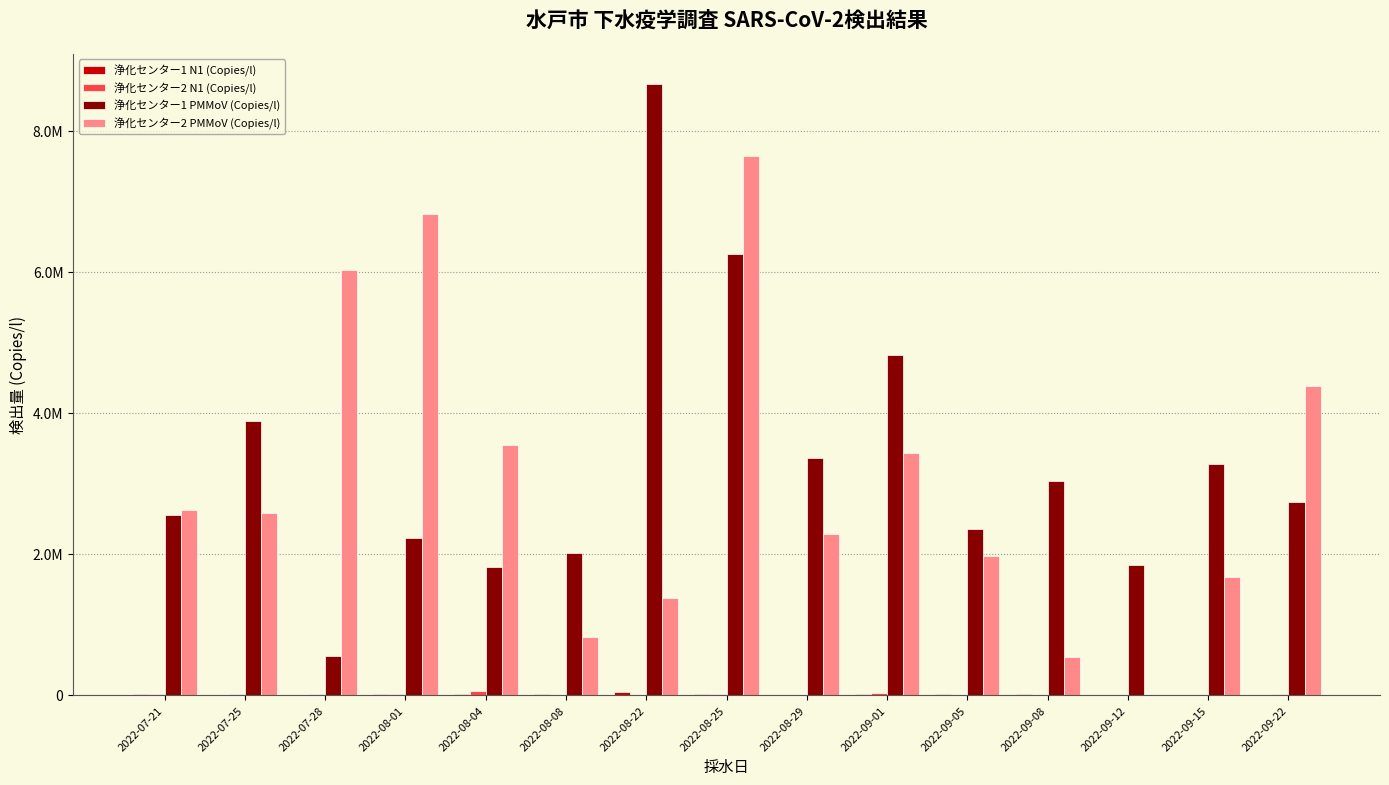

Reading left to right, extract all data points from this chart.

浄化センター1 N1 (Copies/l): 7220	5190	6110	12500	8980	8360	45100	14700	6740	7920	7080	11400	3210	2830	2870
浄化センター2 N1 (Copies/l): 11700	18100	8430	17200	57500	1740	1430	11000	3910	23400	2670	525	2590	4170	8580
浄化センター1 PMMoV (Copies/l): 2550000	3880000	546000	2230000	1820000	2010000	8660000	6250000	3360000	4820000	2350000	3040000	1850000	3280000	2740000
浄化センター2 PMMoV (Copies/l): 2630000	2580000	6030000	6820000	3550000	821000	1370000	7640000	2280000	3430000	1970000	545000	2590	1680000	4380000